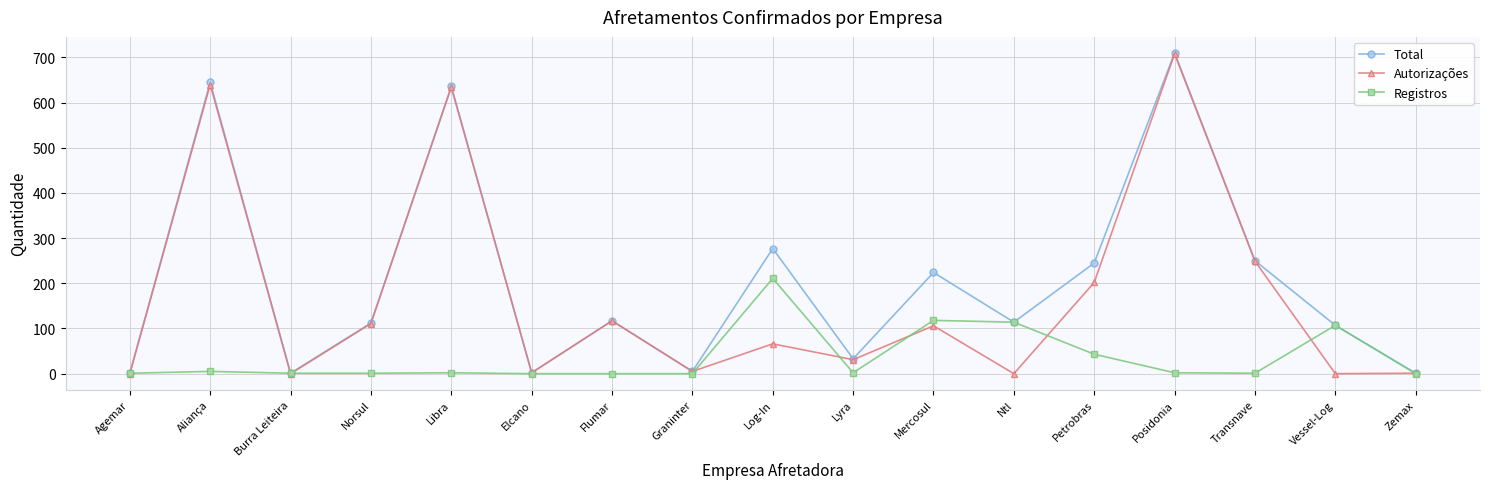

The Registros series shows 1 at Norsul. True or false?

True